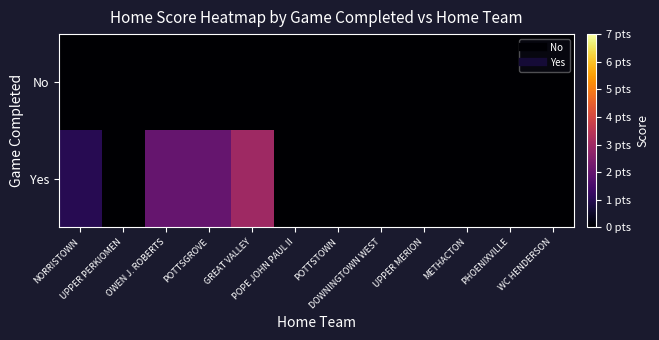

Which has a higher value, OWEN J. ROBERTS or PHOENIXVILLE?

OWEN J. ROBERTS